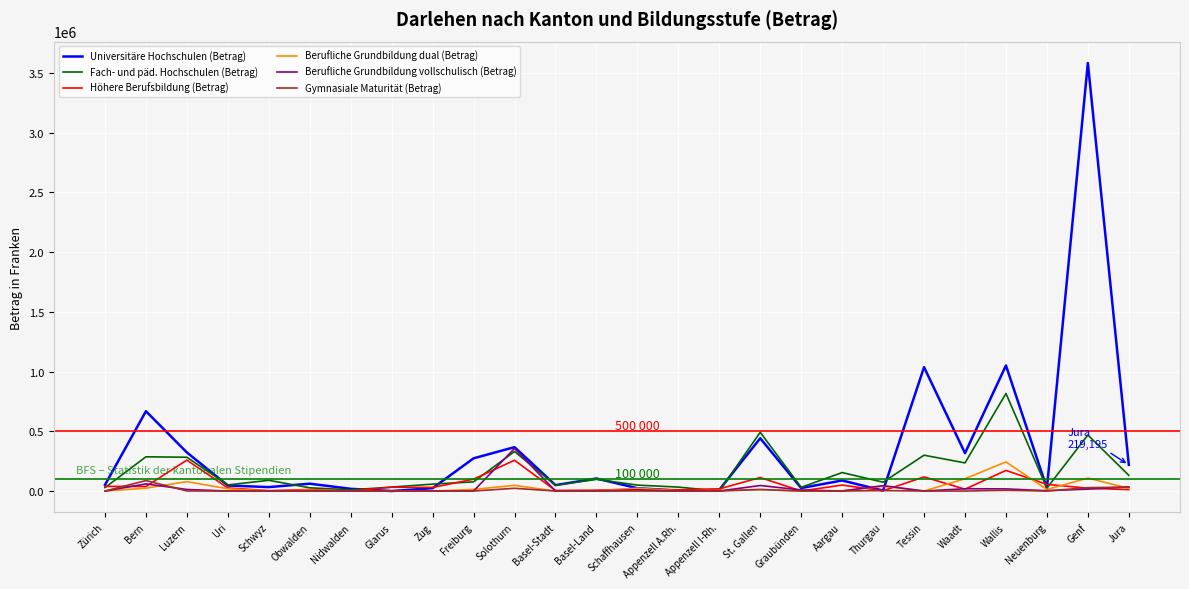

What is the maximum value for Berufliche Grundbildung vollschulisch (Betrag)?

356600